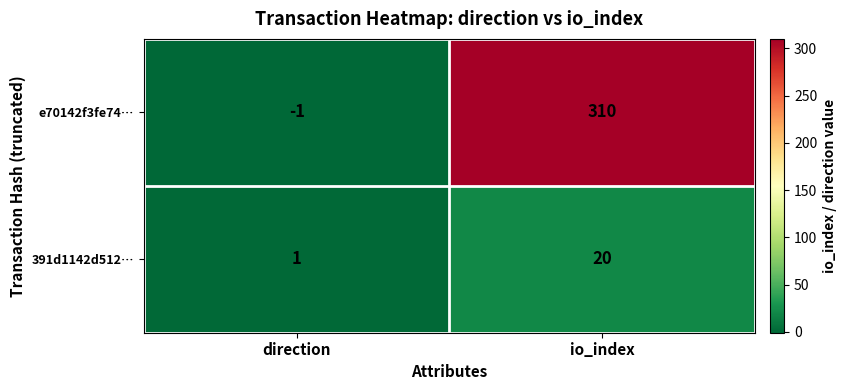

The value of e70142f3fe74… at io_index is 310. True or false?

True